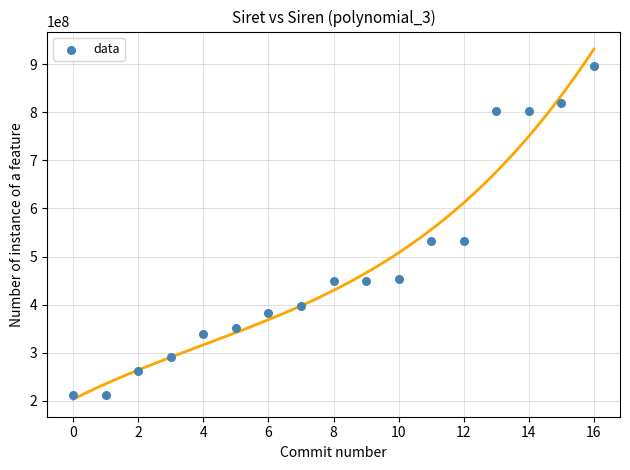

How many points are shown in the scatter plot?

17